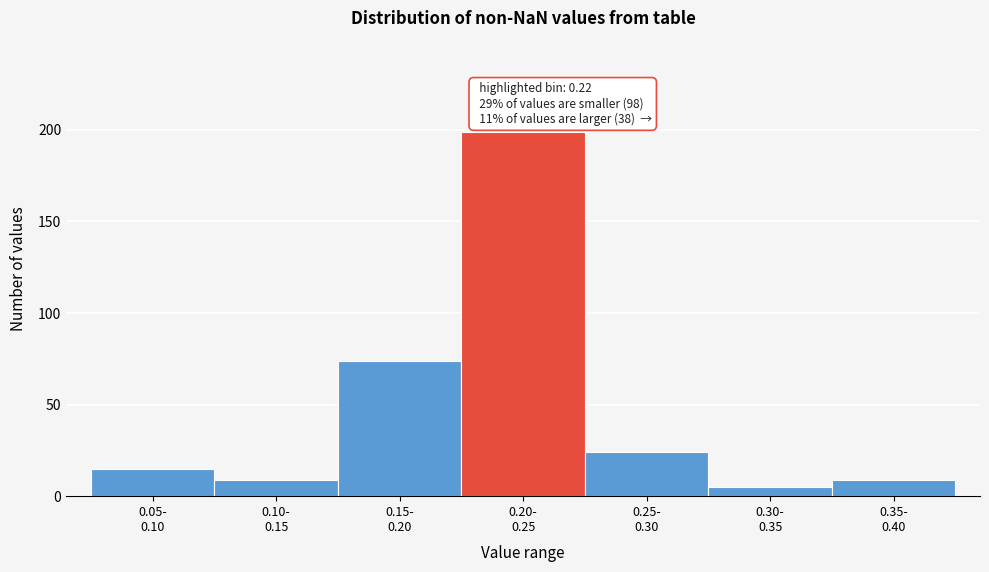

Reading left to right, what are all the values shown in this chart?

15	9	74	199	24	5	9